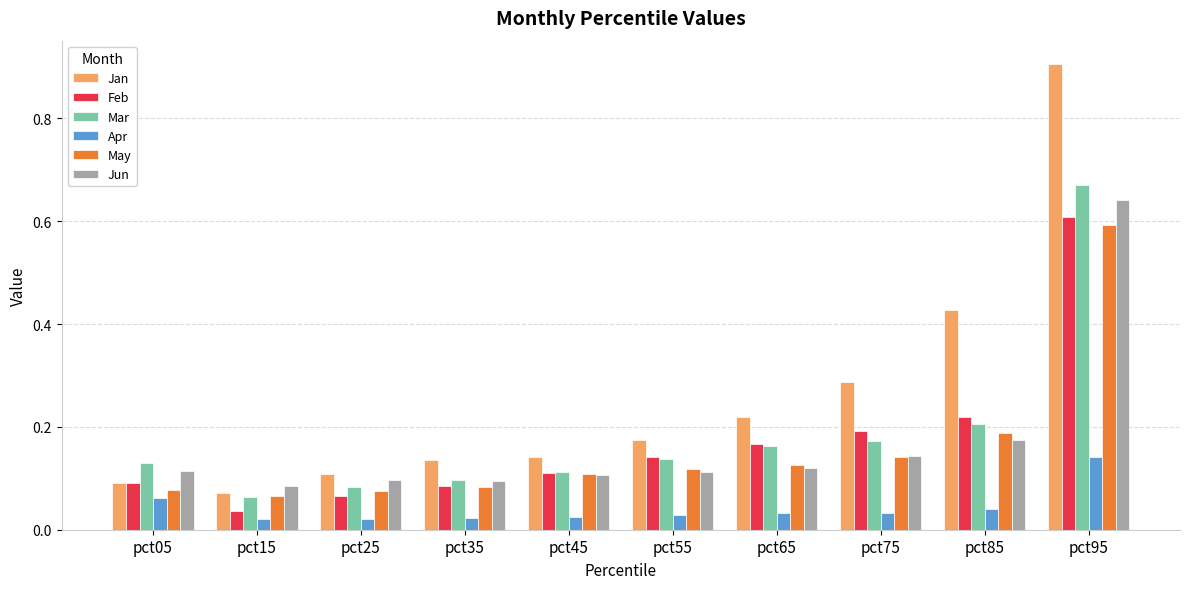

Which category has the highest value across all series?

pct95